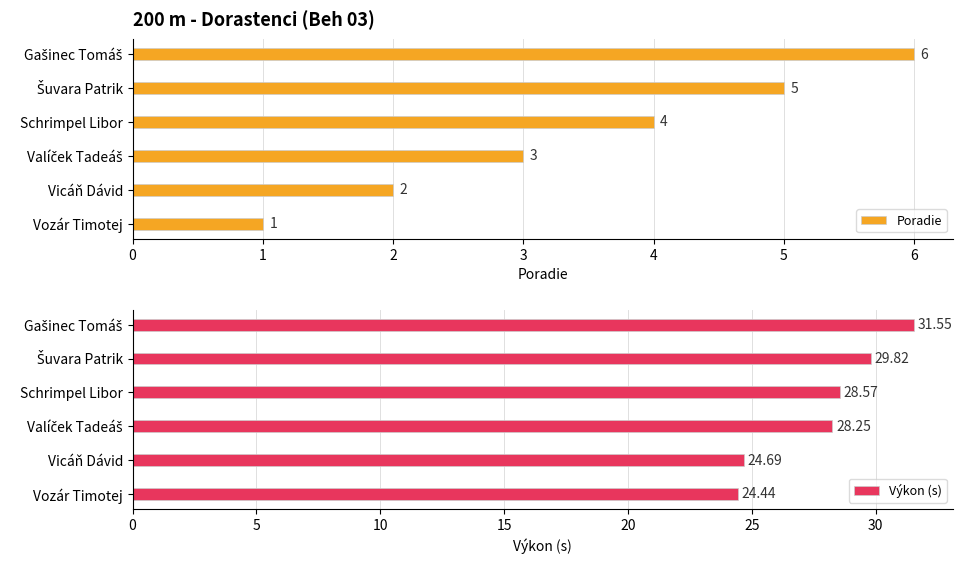

How many Poradie values are between 2 and 5?

4